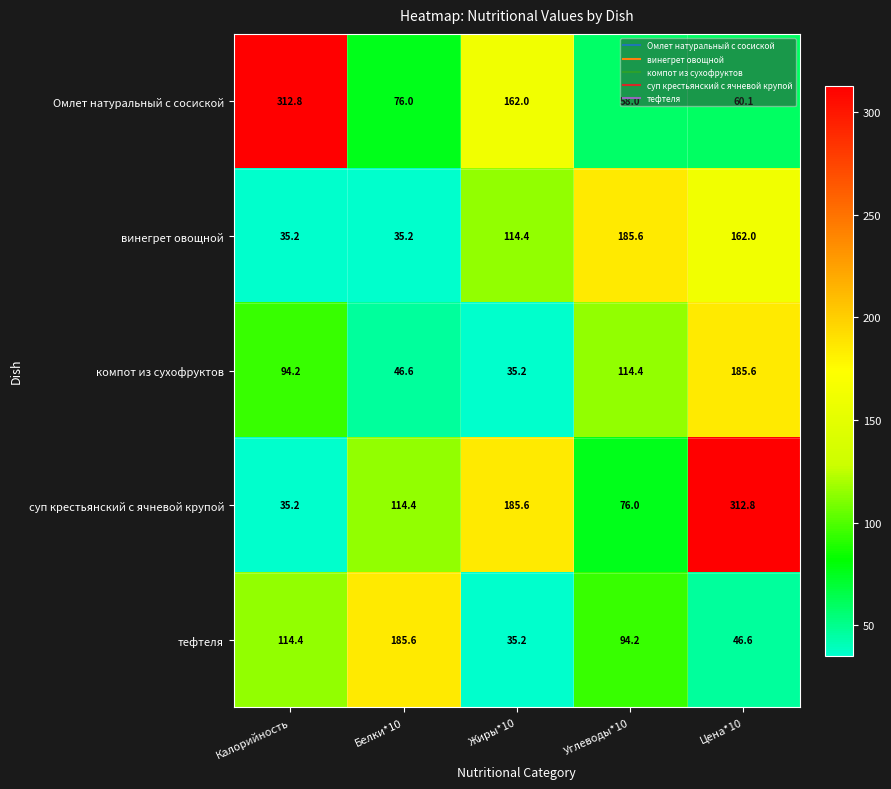

Which series has the widest spread of values?

суп крестьянский с ячневой крупой